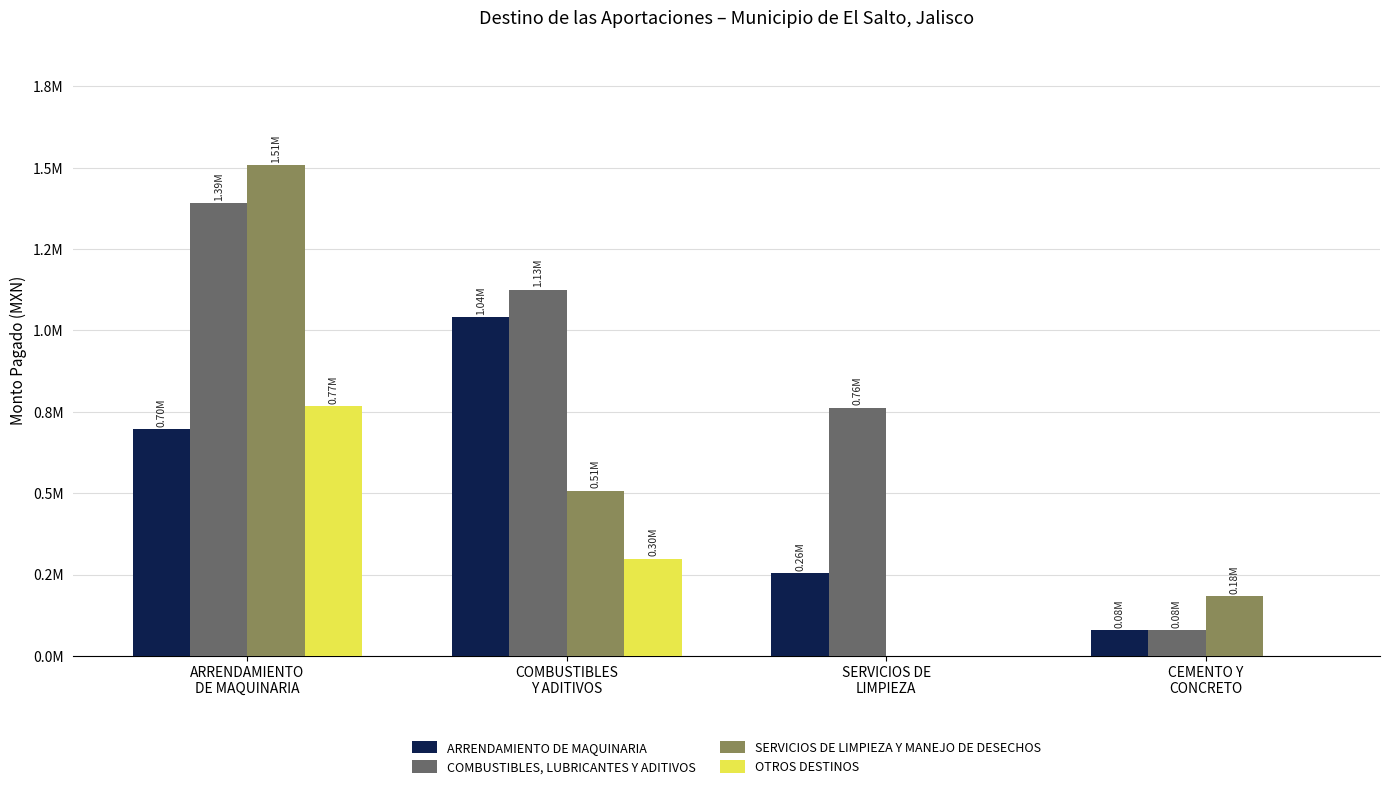

What is the spread (max minus min) of values at CEMENTO Y
CONCRETO?

183686.0